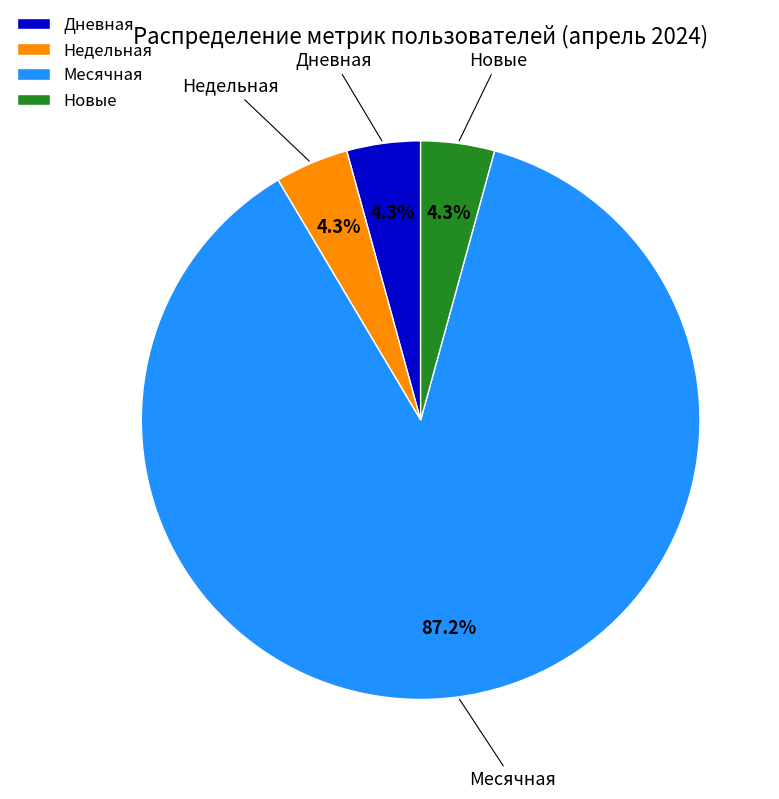

To the nearest percent, what is the difference between the largest and smallest slice percentages?

83%